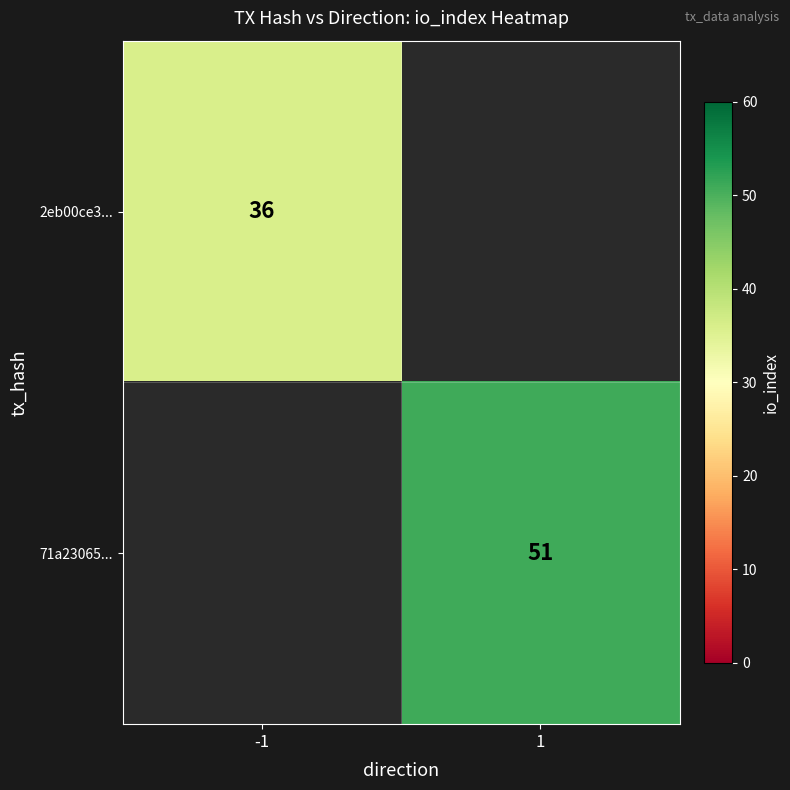

Count the number of data series in this chart.

2